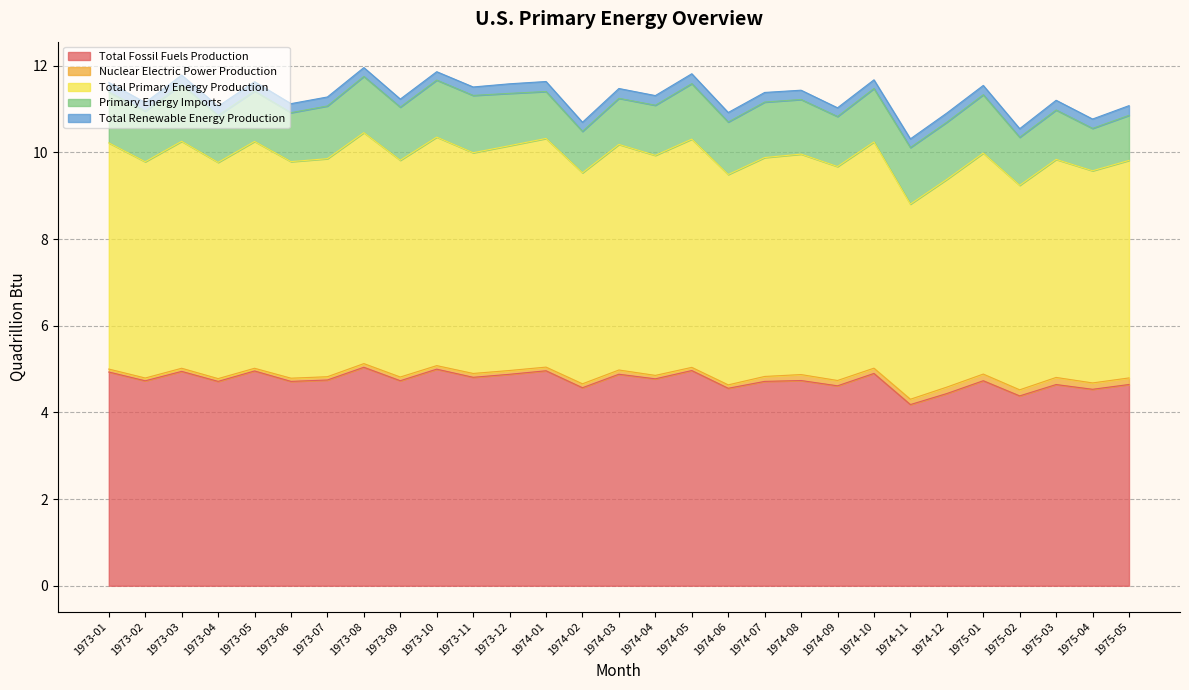

Between 1974-02 and 1973-11, which is larger?

1973-11